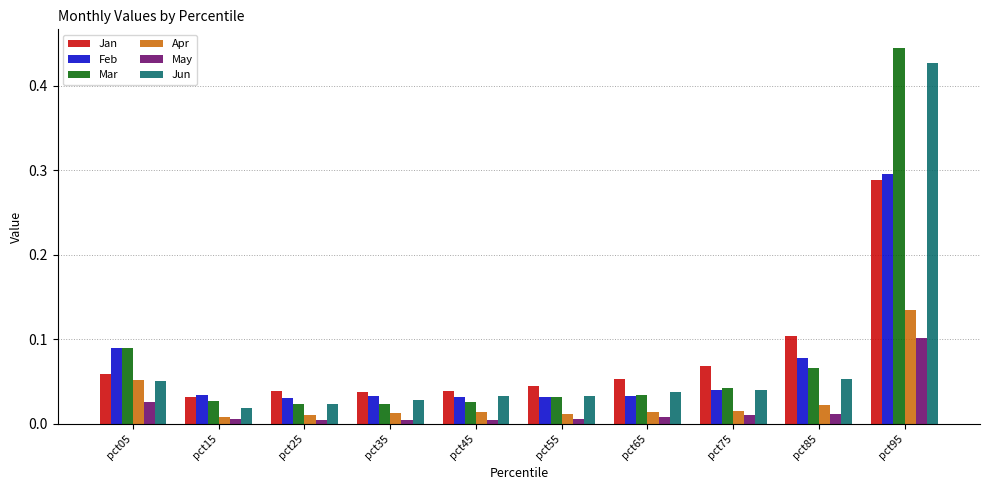

Which series has the largest range (max minus min)?

Mar